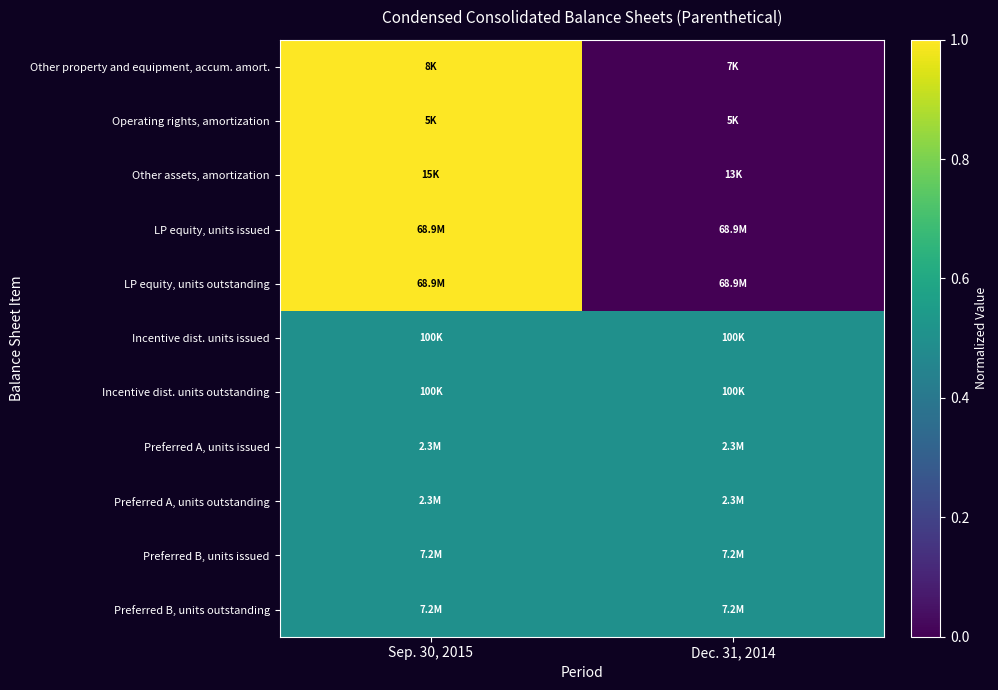

Reading left to right, transcribe all the data shown in this chart.

Other property and equipment, accum. amort.: Sep. 30, 2015=1.0	Dec. 31, 2014=0.0
Operating rights, amortization: Sep. 30, 2015=1.0	Dec. 31, 2014=0.0
Other assets, amortization: Sep. 30, 2015=1.0	Dec. 31, 2014=0.0
LP equity, units issued: Sep. 30, 2015=1.0	Dec. 31, 2014=0.0
LP equity, units outstanding: Sep. 30, 2015=1.0	Dec. 31, 2014=0.0
Incentive dist. units issued: Sep. 30, 2015=0.5	Dec. 31, 2014=0.5
Incentive dist. units outstanding: Sep. 30, 2015=0.5	Dec. 31, 2014=0.5
Preferred A, units issued: Sep. 30, 2015=0.5	Dec. 31, 2014=0.5
Preferred A, units outstanding: Sep. 30, 2015=0.5	Dec. 31, 2014=0.5
Preferred B, units issued: Sep. 30, 2015=0.5	Dec. 31, 2014=0.5
Preferred B, units outstanding: Sep. 30, 2015=0.5	Dec. 31, 2014=0.5